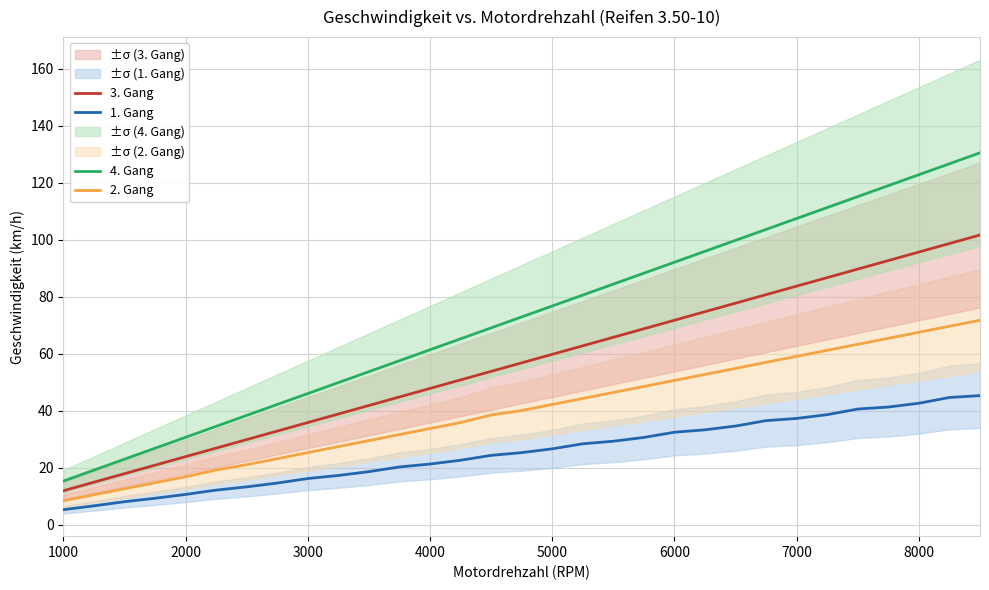

How many data points in 4. Gang are less than 72?

15